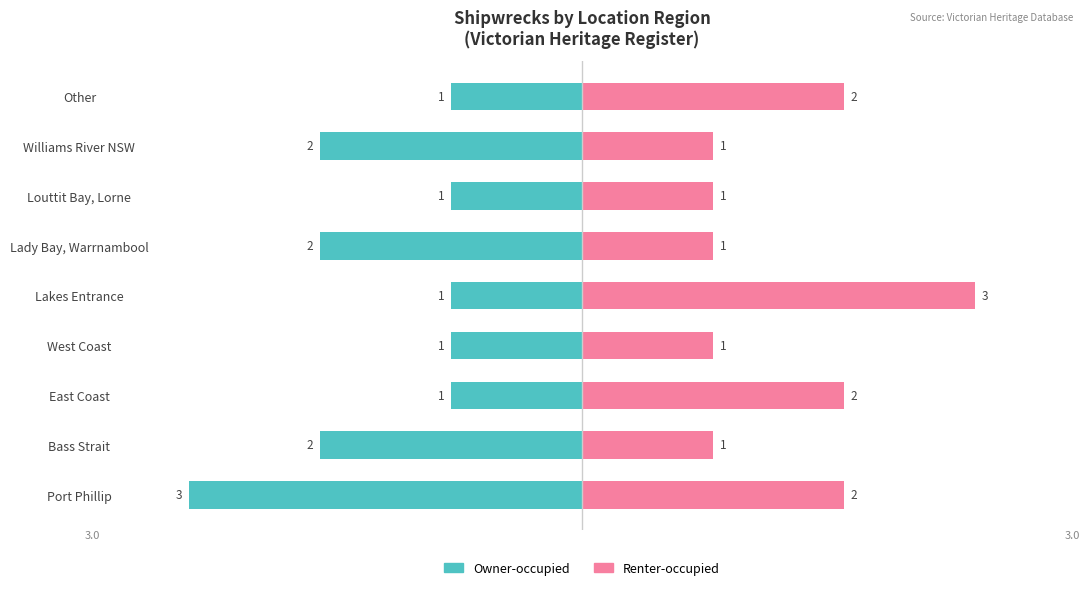

How many values in the Renter-occupied series exceed 1?

4